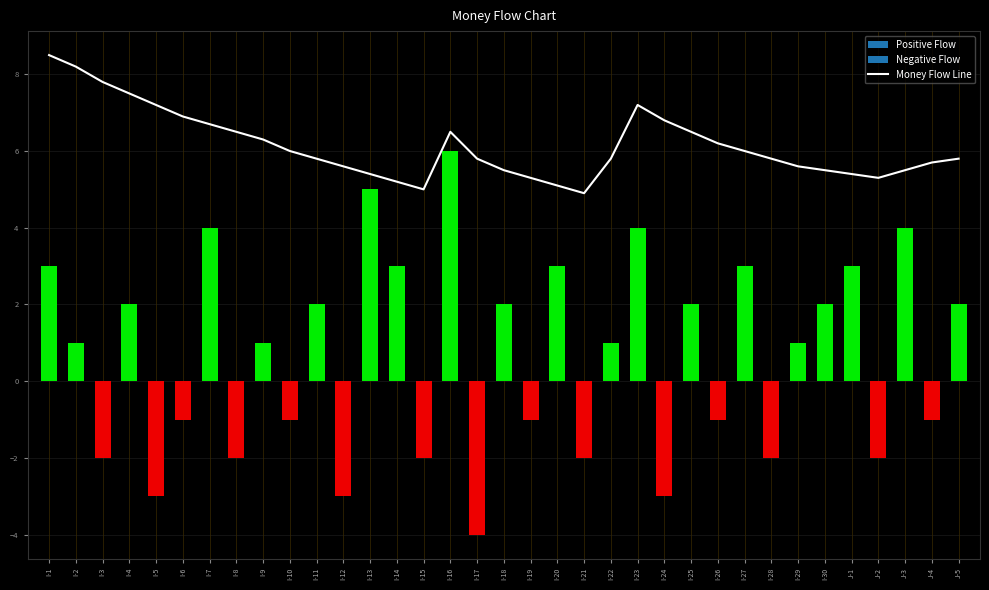

Rank the categories by value from highest to lowest.

I-1, I-2, I-3, I-4, I-5, I-23, I-6, I-24, I-7, I-8, I-16, I-25, I-9, I-26, I-10, I-27, I-11, I-17, I-22, I-28, J-5, J-4, I-12, I-29, I-18, I-30, J-3, I-13, J-1, I-19, J-2, I-14, I-20, I-15, I-21